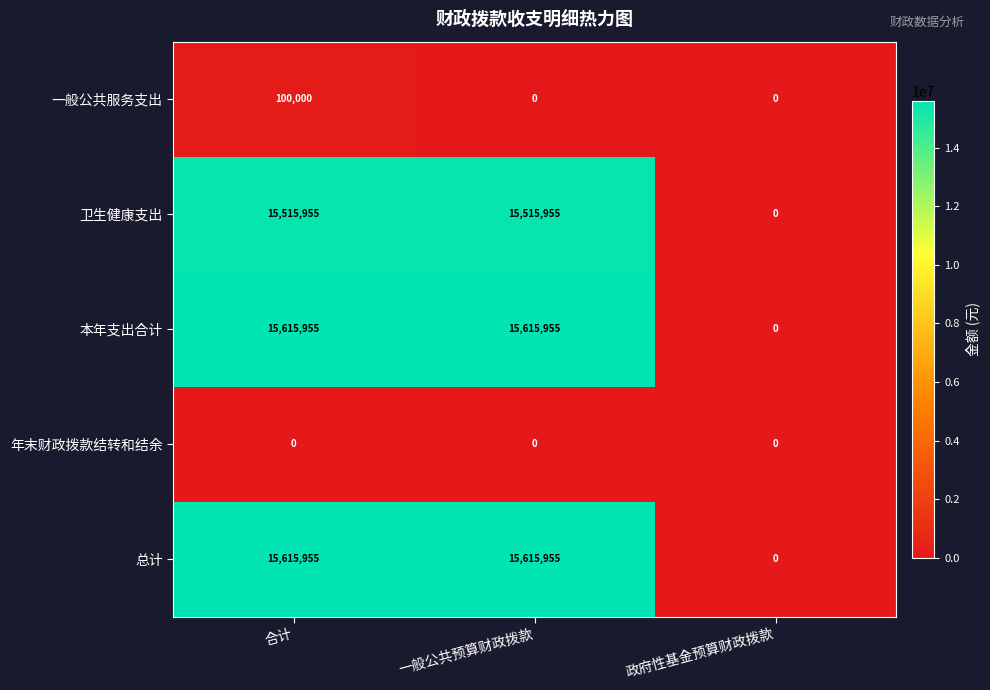

At which category is the sum across all series the highest?

合计